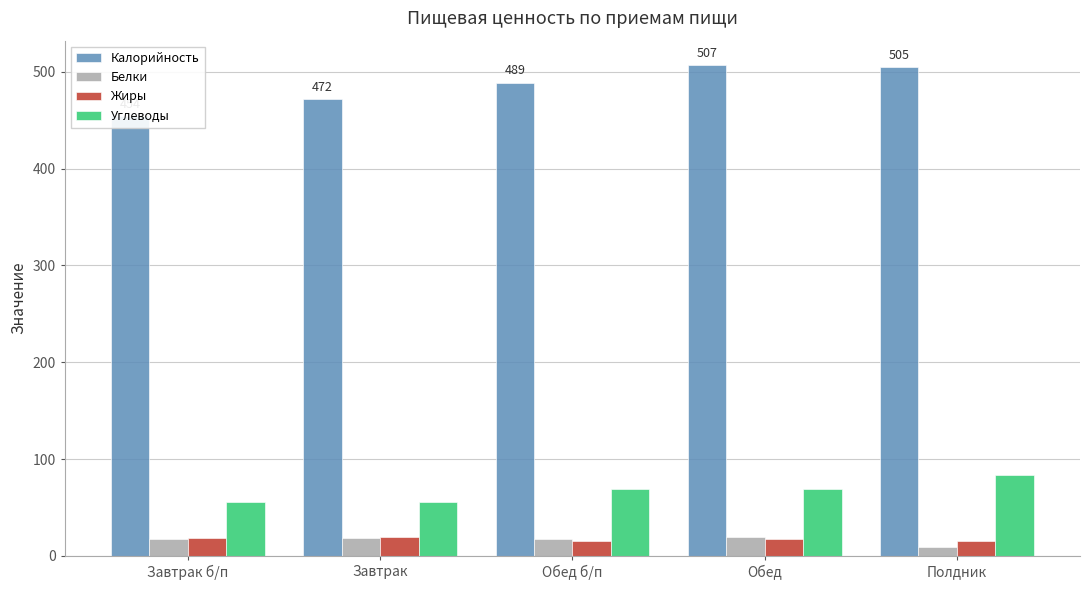

What position from the right is Обед?

2